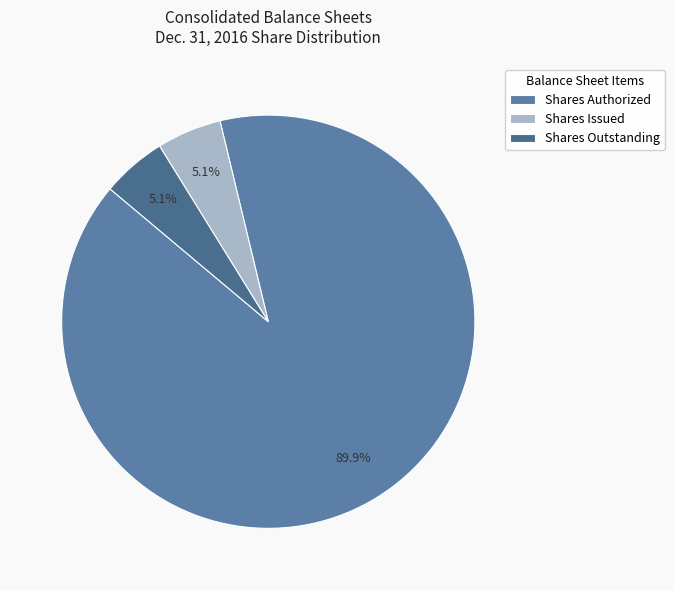

To the nearest percent, what is the difference between the largest and smallest slice percentages?

85%